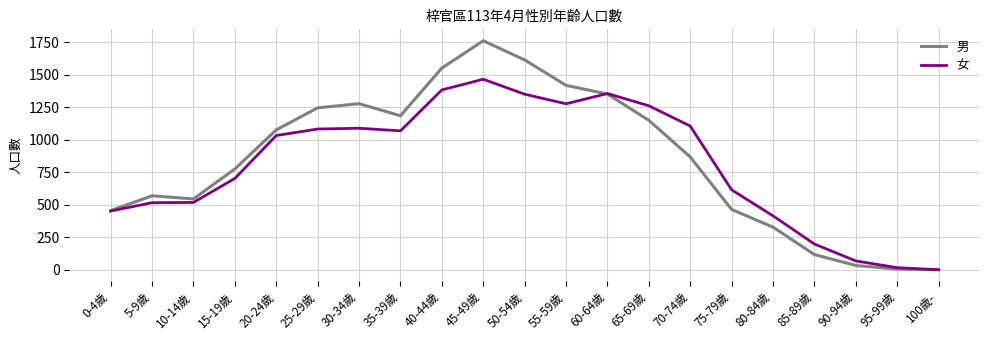

At which category does the chart reach its peak across all series?

45-49歲